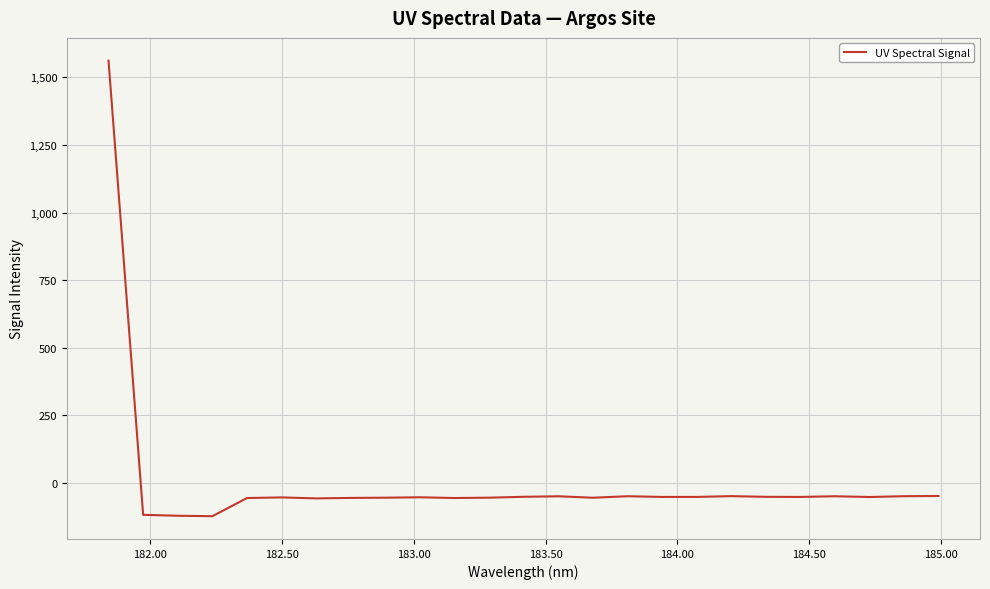

What is the maximum value shown in the chart?

1561.5